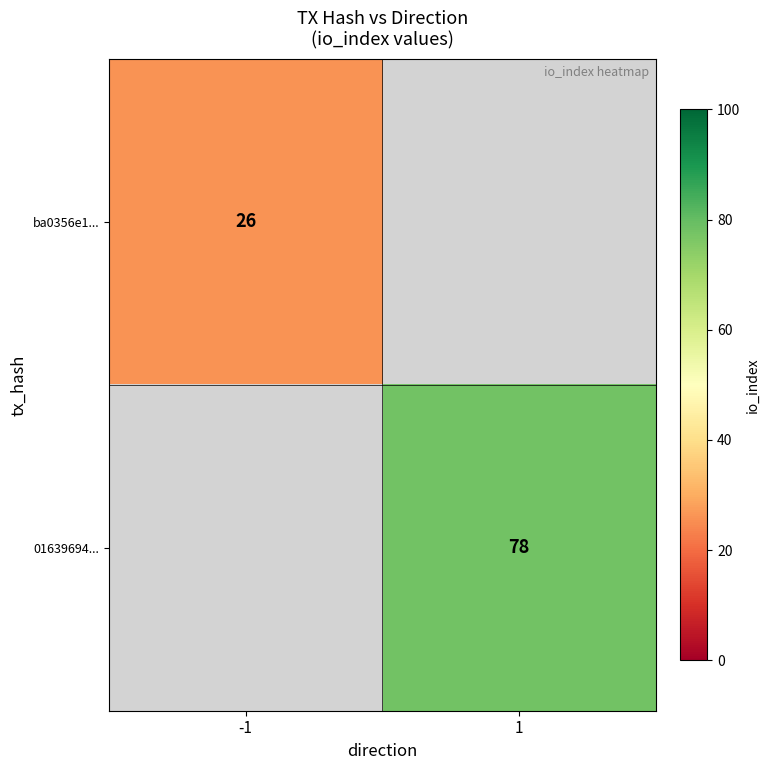

Is it true that 01639694... equals 78 at 1?

True